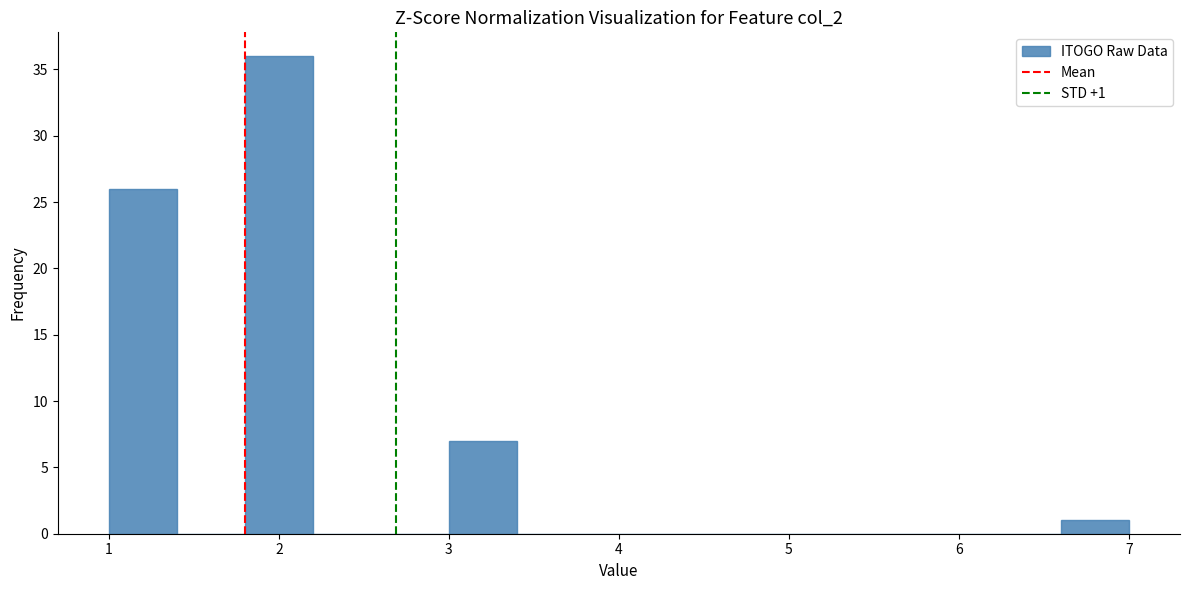

Over which range of the x-axis is the bar tallest?

1.8 to 2.2